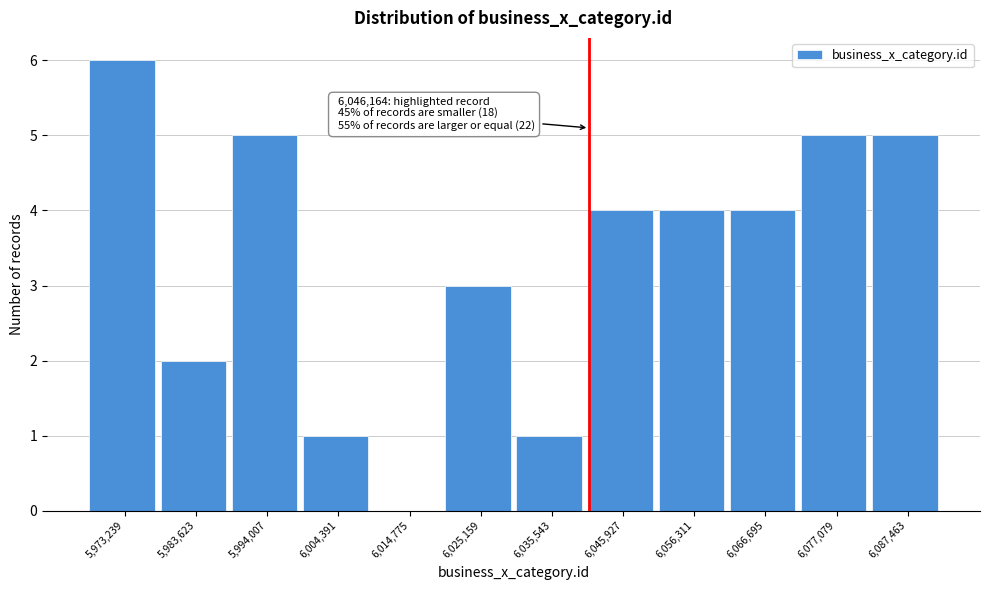

Reading right to left, list all the values displayed in this chart.

6,087,463=5	6,077,079=5	6,066,695=4	6,056,311=4	6,045,927=4	6,035,543=1	6,025,159=3	6,014,775=0	6,004,391=1	5,994,007=5	5,983,623=2	5,973,239=6